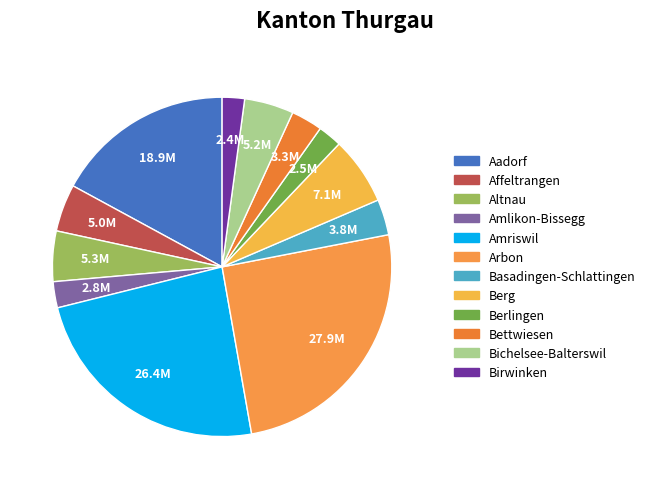

True or false: Altnau accounts for 19% of the total.

False